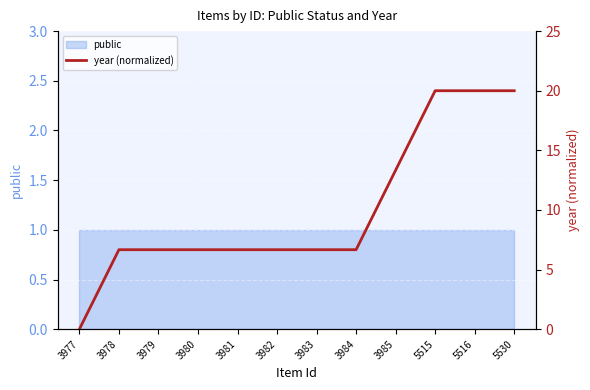

Reading right to left, extract all data points from this chart.

20.0	20.0	20.0	13.3	6.7	6.7	6.7	6.7	6.7	6.7	6.7	0.0